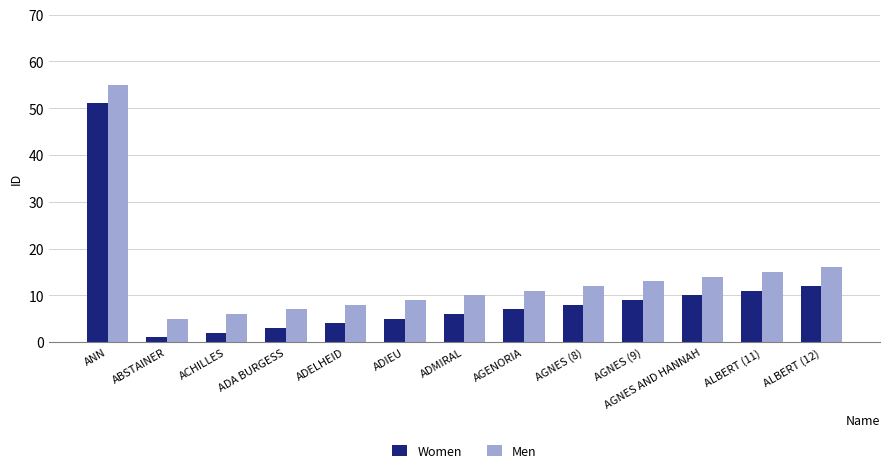

What is the value of the Women bar at the 9th from the left?

8